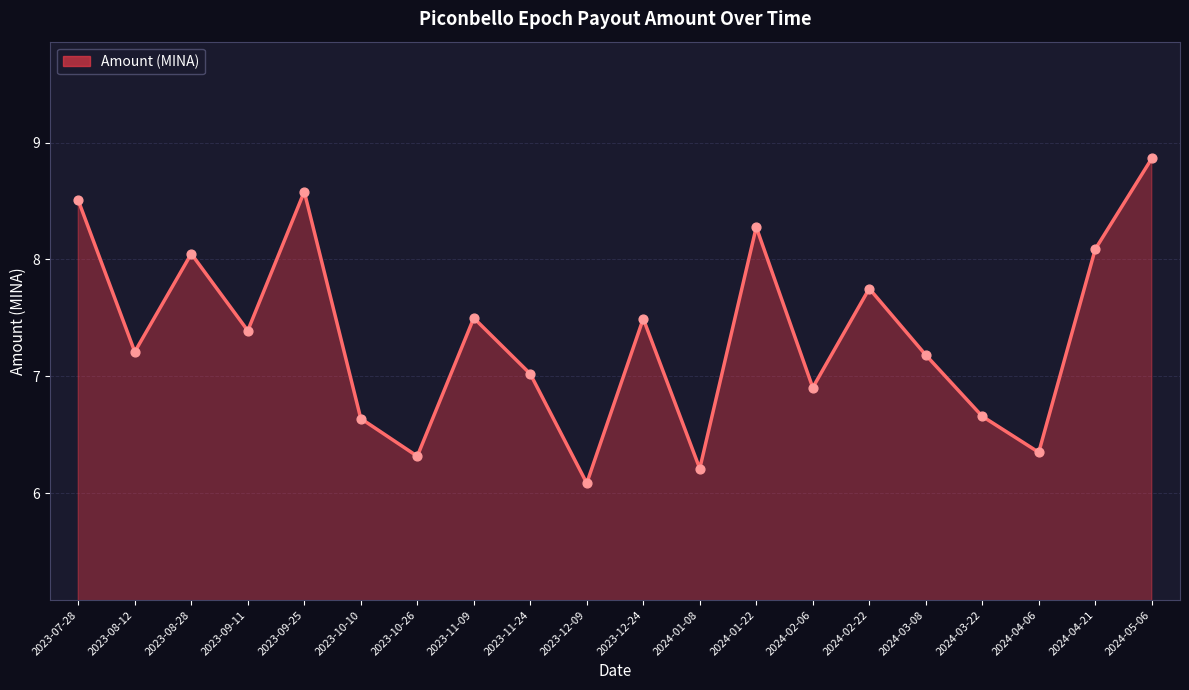

Which has a higher value, 2023-11-24 or 2023-12-09?

2023-11-24